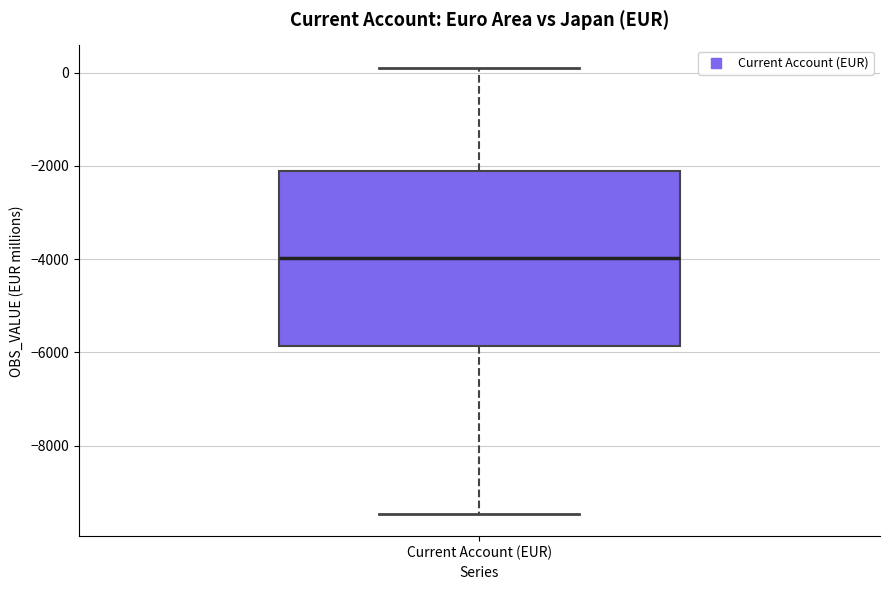

Read this box plot against the y-axis: the position of the median line, the range covered by the box, and the ends of both whiskers. The values are not printed on the chart, so give them approximately, as read against the axis.

median -4000, box -5800 to -2200, whiskers -9400 to 200